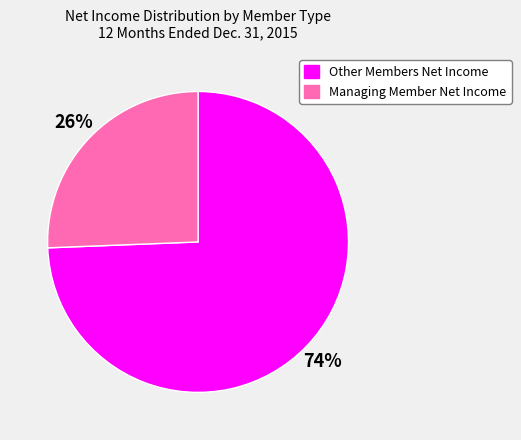

Rank the categories by value from lowest to highest.

Managing Member Net Income, Other Members Net Income